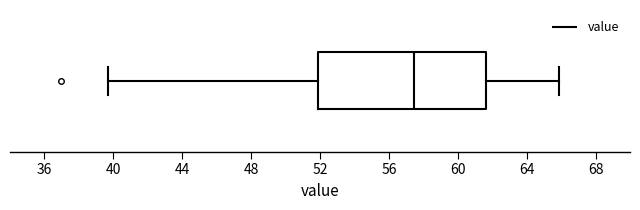

Transcribe this box plot: give where the median line is, the range the box spans, and where the two whiskers end, as read against the x-axis. The values are not printed on the chart, so give them approximately, as read against the axis.

median 57.5, box 52.0 to 61.5, whiskers 39.5 to 66.0